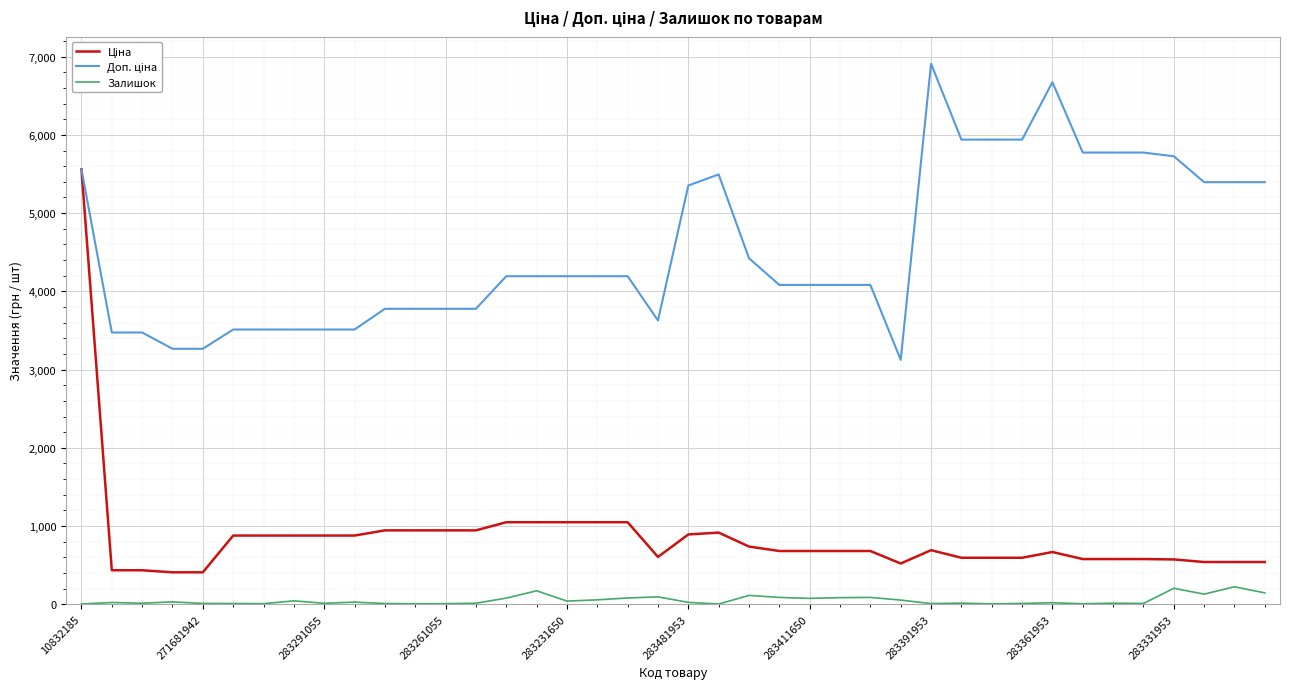

Reading left to right, extract all data points from this chart.

Ціна: 5560.3	434.3	434.3	408.2	408.2	878.0	878.0	878.0	878.0	878.0	944.2	944.2	944.2	944.2	1048.4	1048.4	1048.4	1048.4	1048.4	604.6	892.2	915.8	737.2	680.4	680.4	680.4	680.4	520.6	691.0	594.0	594.0	594.0	667.4	577.4	577.4	577.4	572.7	539.6	539.6	539.6
Доп. ціна: 5560.3	3474.1	3474.1	3265.8	3265.8	3511.9	3511.9	3511.9	3511.9	3511.9	3777.0	3777.0	3777.0	3777.0	4193.5	4193.5	4193.5	4193.5	4193.5	3627.9	5353.1	5495.0	4423.0	4082.3	4082.3	4082.3	4082.3	3123.8	6910.3	5940.0	5940.0	5940.0	6673.6	5774.3	5774.3	5774.3	5727.0	5395.7	5395.7	5395.7
Залишок: 3.0	22.0	13.0	30.0	10.0	9.0	7.0	43.0	12.0	27.0	9.0	6.0	7.0	13.0	78.0	172.0	40.0	56.0	80.0	94.0	24.0	2.0	113.0	87.0	75.0	84.0	87.0	53.0	8.0	14.0	5.0	10.0	19.0	6.0	13.0	10.0	204.0	129.0	223.0	145.0